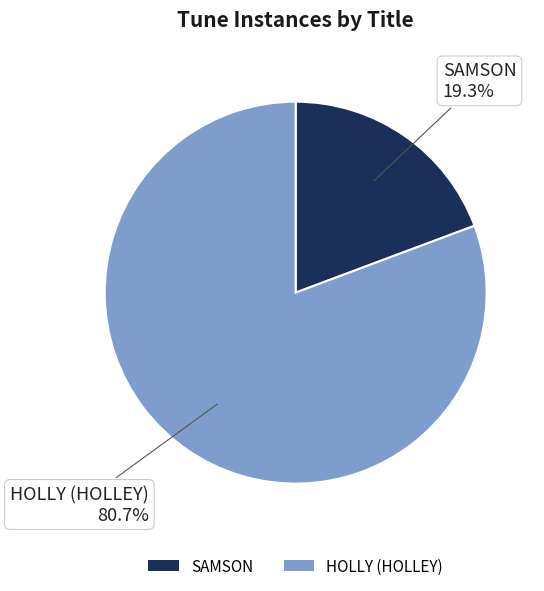

Between HOLLY (HOLLEY) and SAMSON, which is larger?

HOLLY (HOLLEY)